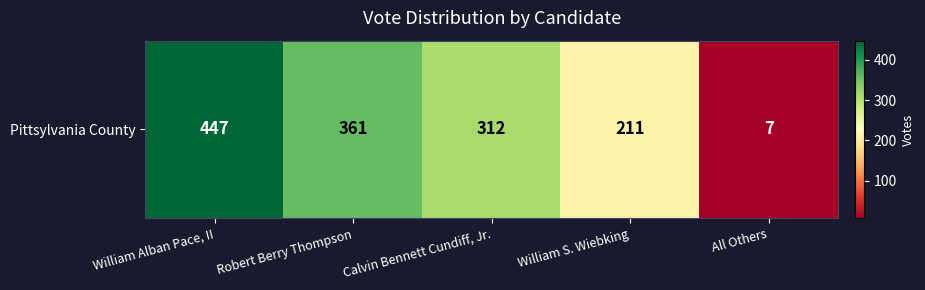

What is the sum of the values at William S. Wiebking and All Others?

218